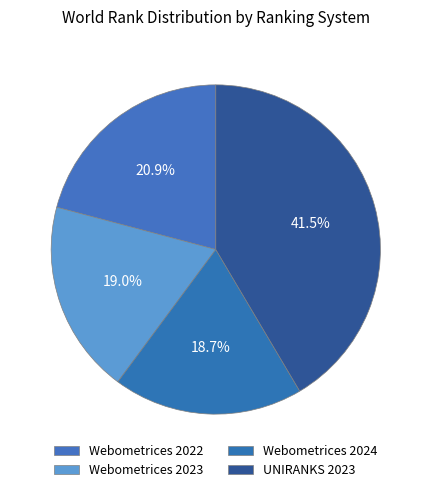

To the nearest percent, what is the difference between the largest and smallest slice percentages?

23%